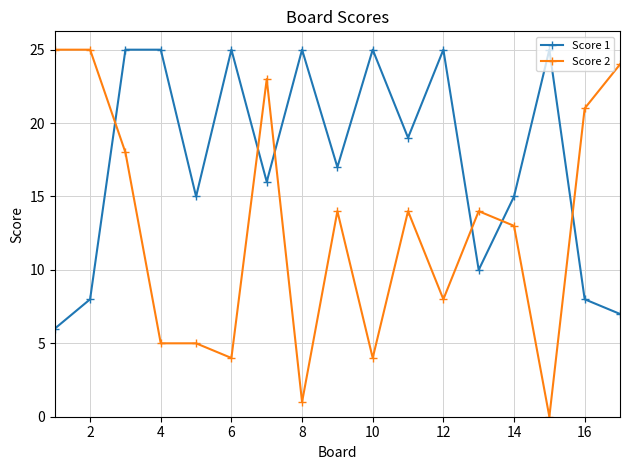

Which series has the largest range (max minus min)?

Score 2